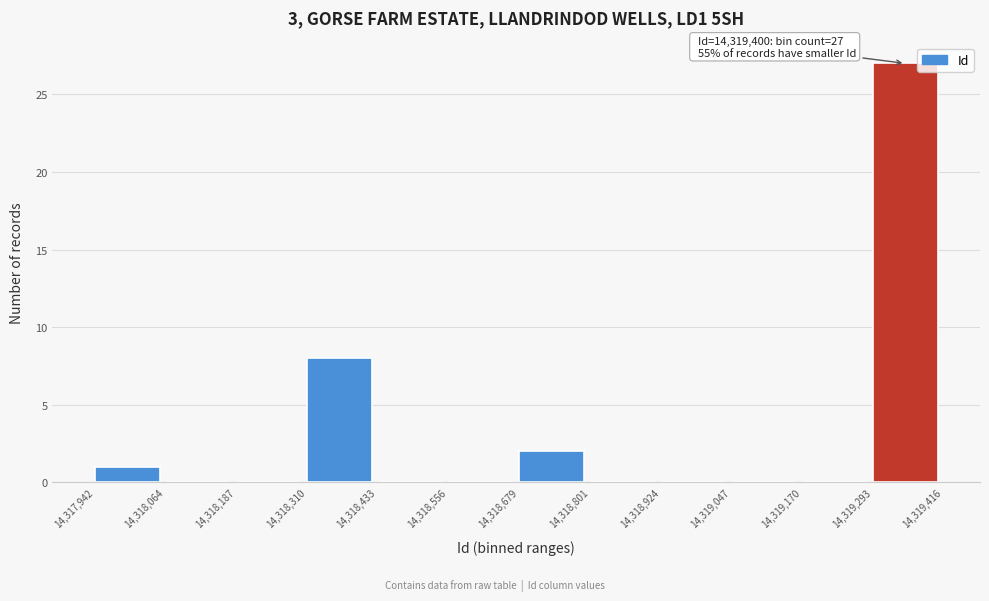

Which range on the x-axis has the tallest bar?

14,319,293 to 14,319,416